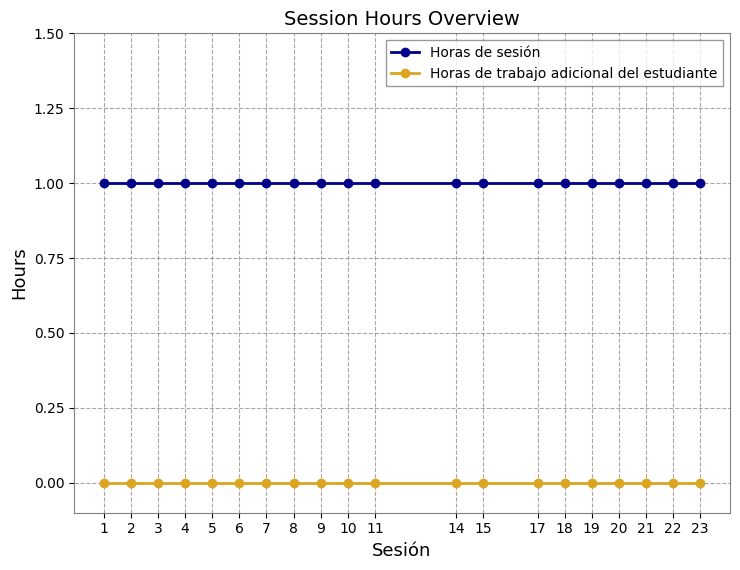

List the series in order of their peak value, lowest first.

Horas de trabajo adicional del estudiante, Horas de sesión